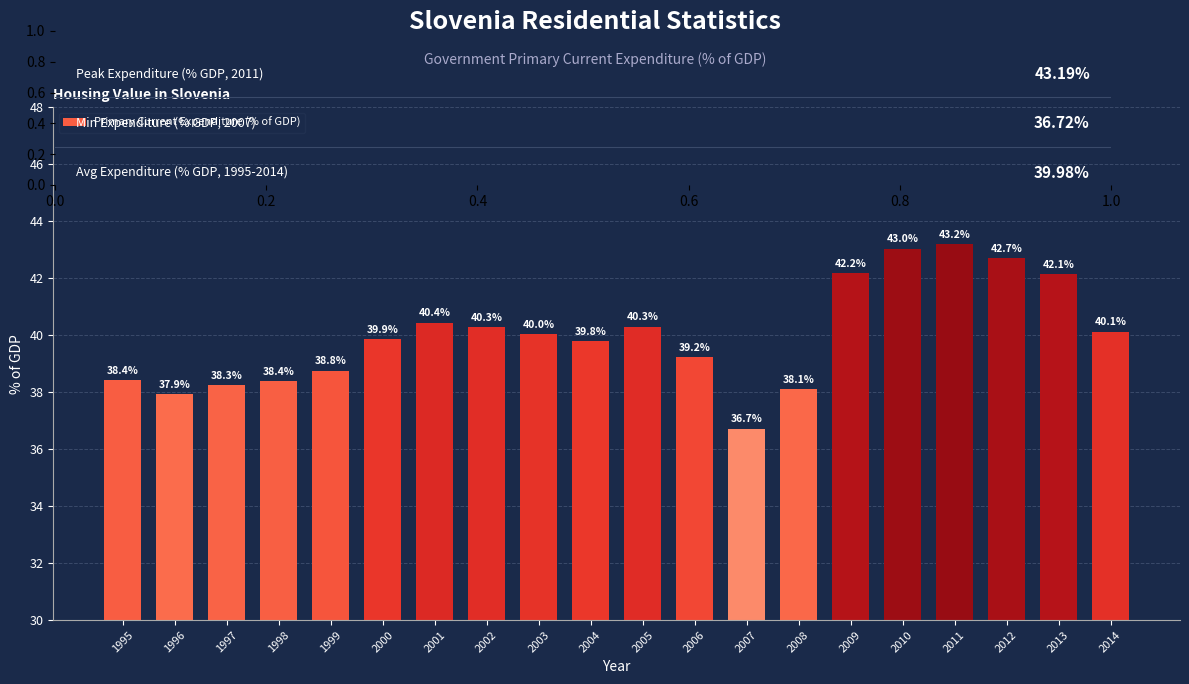

Which category has the highest value across all series?

2011